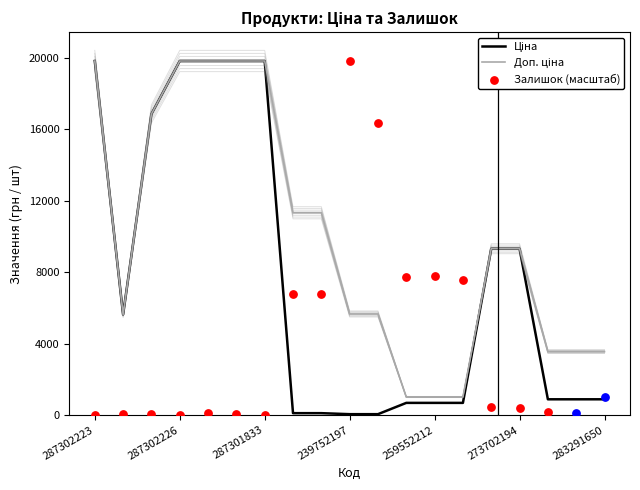

Which series has the largest total across all categories?

Доп. ціна